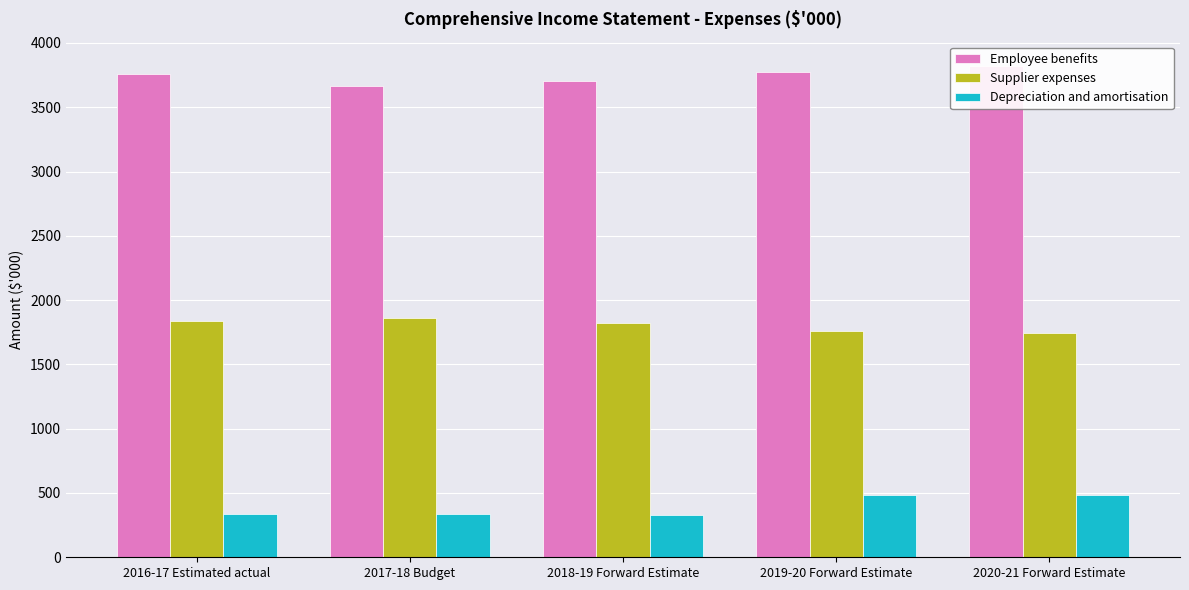

What is the total value across all series at 2020-21 Forward Estimate?

6043